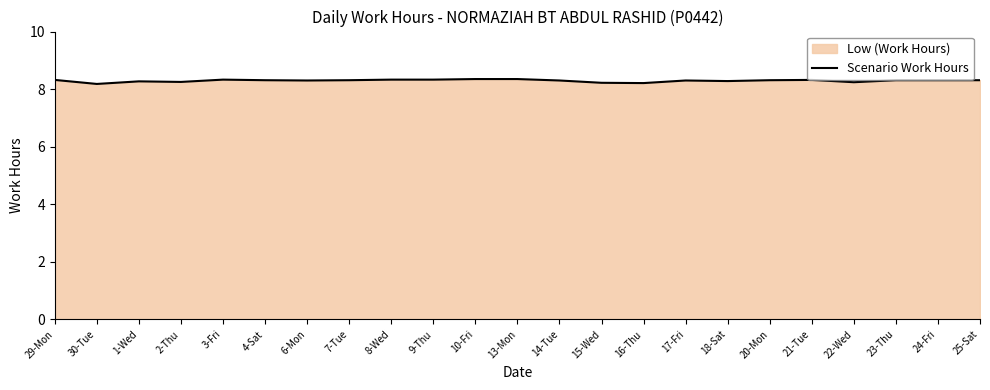

Is it true that the value at 7-Tue is 13.2?

False